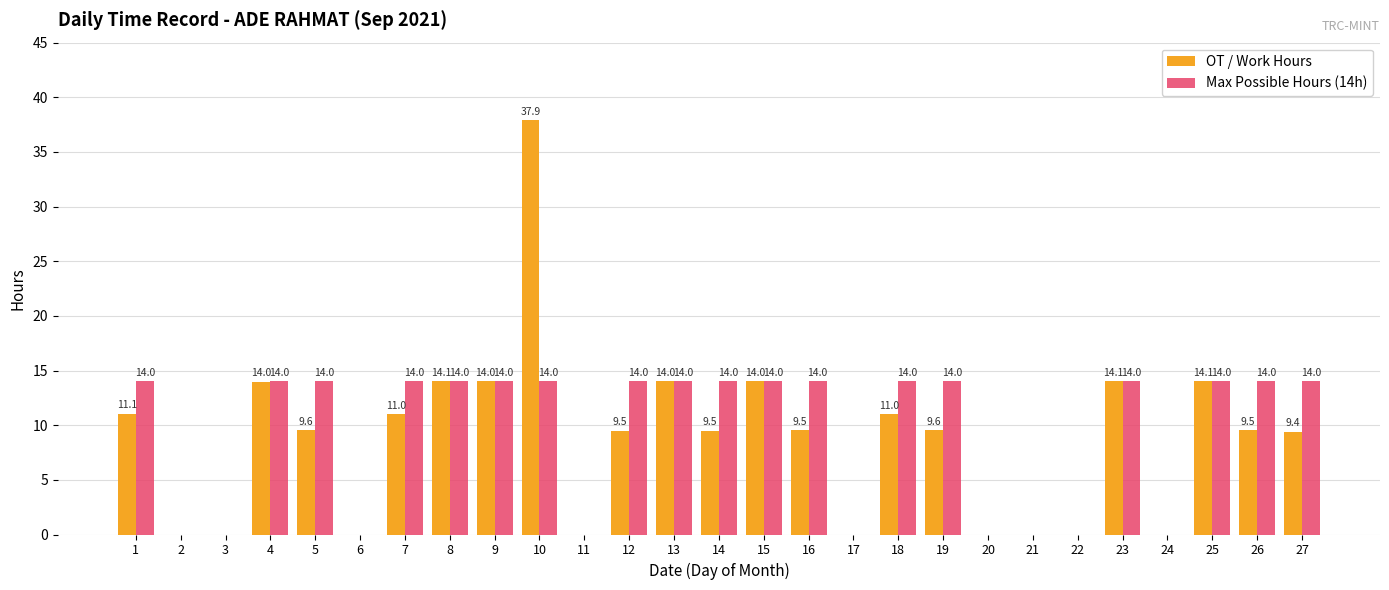

What is the average value of the Max Possible Hours (14h) series?

9.3